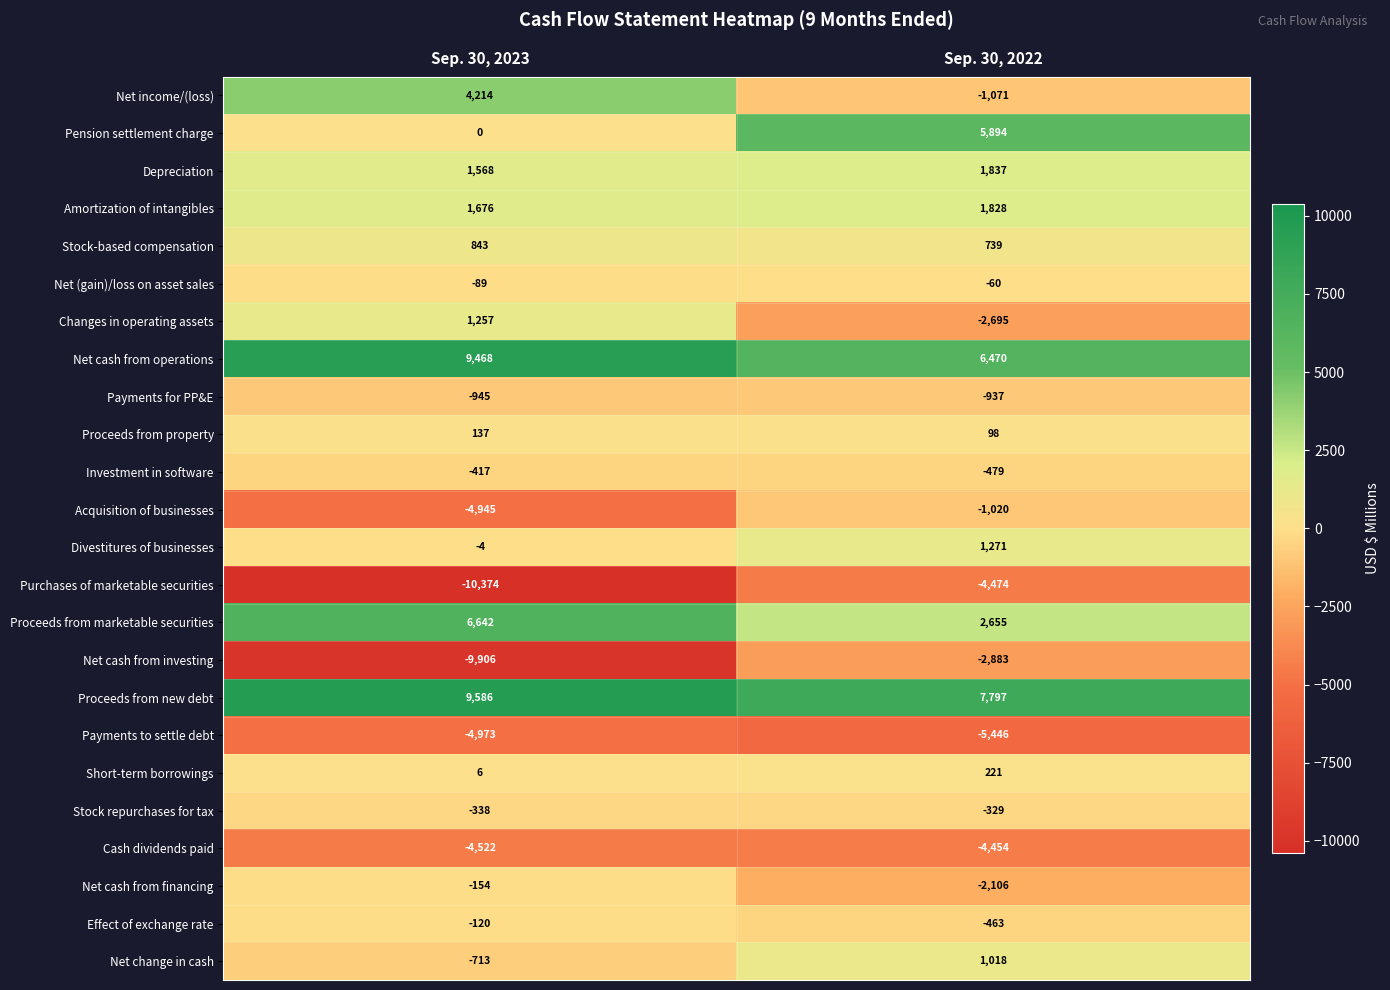

What is the sum of all Payments to settle debt values?

-10419